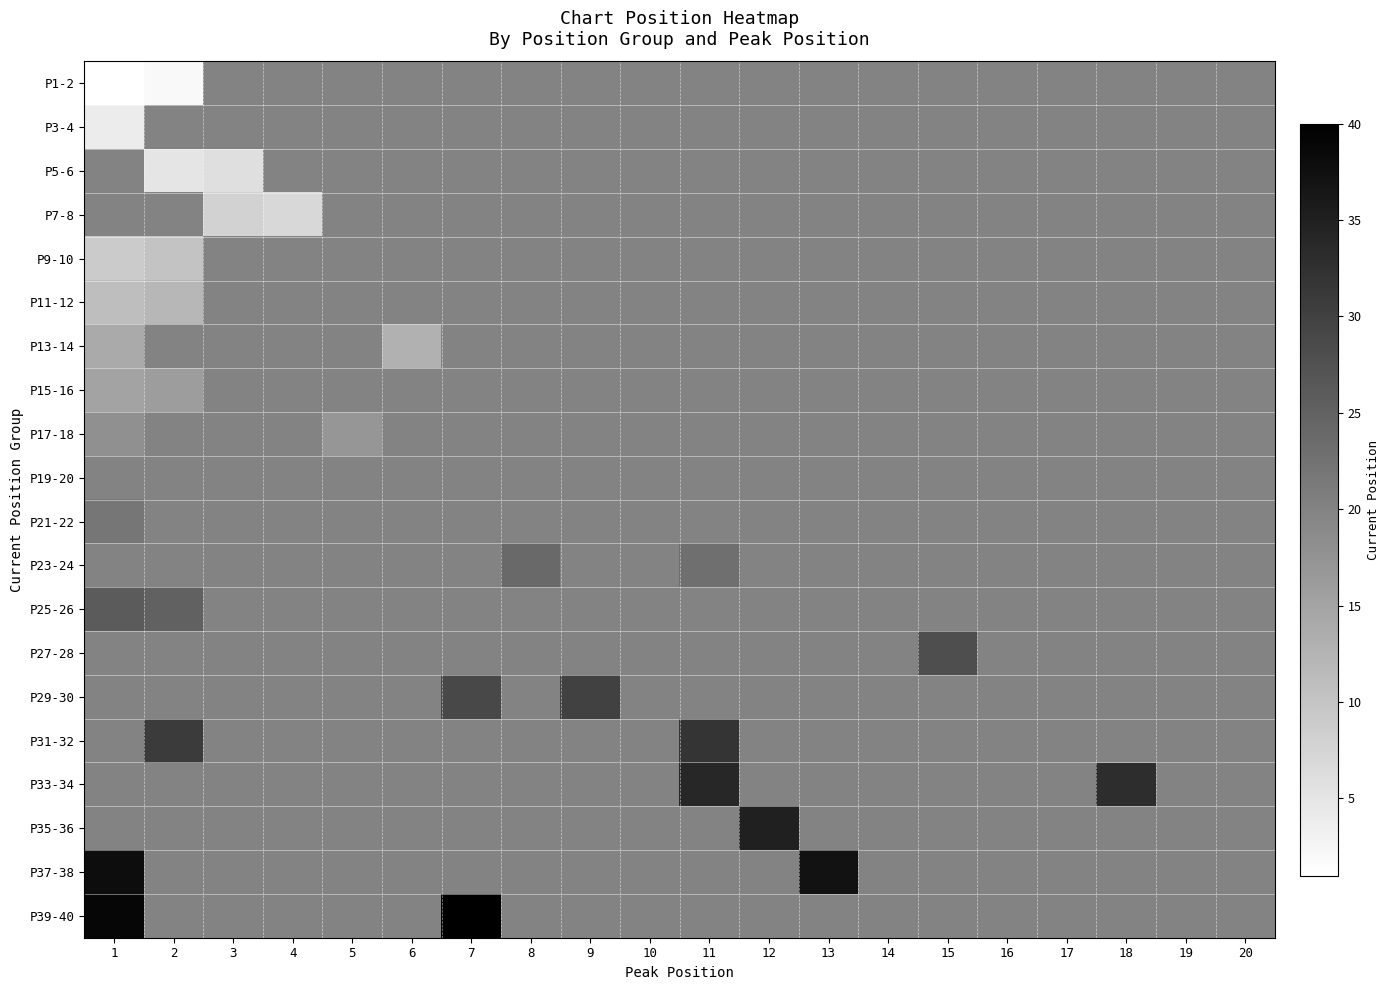

At which category does the chart reach its peak across all series?

7